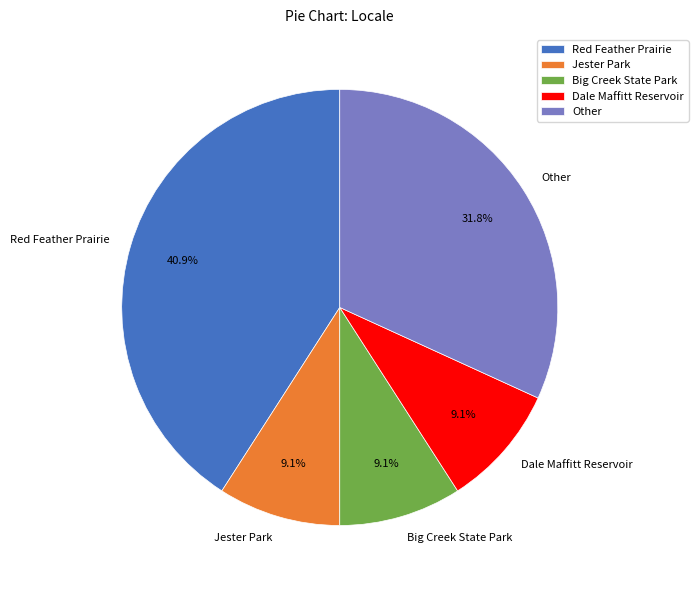

Is there a majority slice in this chart?

No